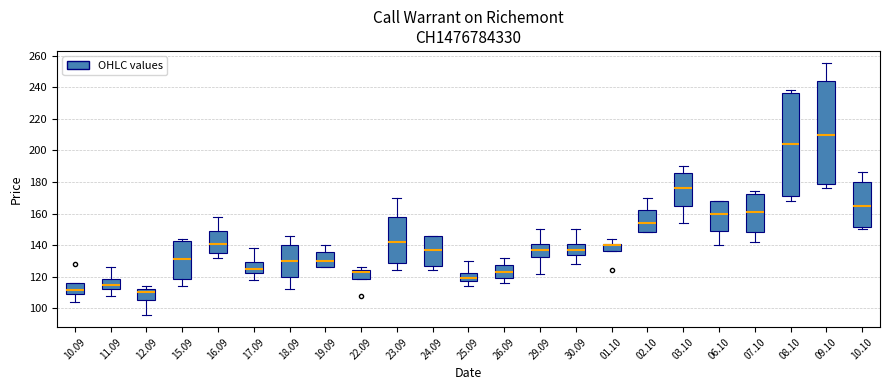

Reading left to right, transcribe this box plot: for each box, give where its median line is, the range the box spans, and where its two whiskers end, as read against the y-axis. The values are not printed on the chart, so give them approximately, as read against the axis.

10.09: median 112, box 110 to 116, whiskers 104 to 116
11.09: median 116, box 112 to 118, whiskers 108 to 126
12.09: median 110, box 106 to 112, whiskers 96 to 114
15.09: median 132, box 118 to 142, whiskers 114 to 144
16.09: median 142, box 136 to 150, whiskers 132 to 158
17.09: median 126, box 122 to 130, whiskers 118 to 138
18.09: median 130, box 120 to 140, whiskers 112 to 146
19.09: median 130, box 126 to 136, whiskers 126 to 140
22.09: median 124 (just below the box's upper edge), box 118 to 124, whiskers 118 to 126
23.09: median 142, box 128 to 158, whiskers 124 to 170
24.09: median 138, box 128 to 146, whiskers 124 to 146
25.09: median 120, box 118 to 122, whiskers 114 to 130
26.09: median 124, box 120 to 128, whiskers 116 to 132
29.09: median 138, box 132 to 142, whiskers 122 to 150
30.09: median 138, box 134 to 142, whiskers 128 to 150
01.10: median 140, box 136 to 142, whiskers 136 to 144
02.10: median 154, box 148 to 162, whiskers 148 to 170
03.10: median 176, box 164 to 186, whiskers 154 to 190
06.10: median 160, box 150 to 168, whiskers 140 to 168
07.10: median 162, box 148 to 172, whiskers 142 to 174
08.10: median 204, box 172 to 236, whiskers 168 to 238
09.10: median 210, box 180 to 244, whiskers 176 to 256
10.10: median 166, box 152 to 180, whiskers 150 to 186